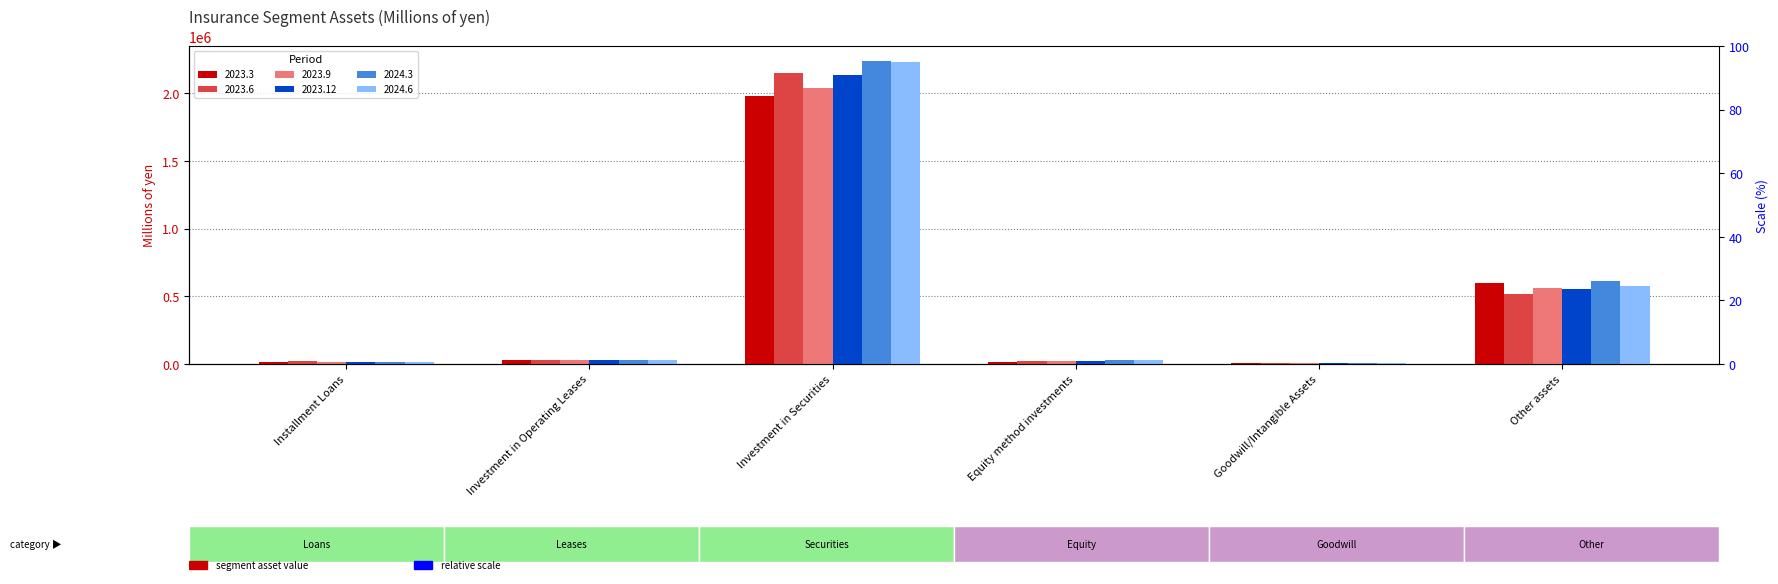

Which label corresponds to the largest value in the chart?

Investment in Securities